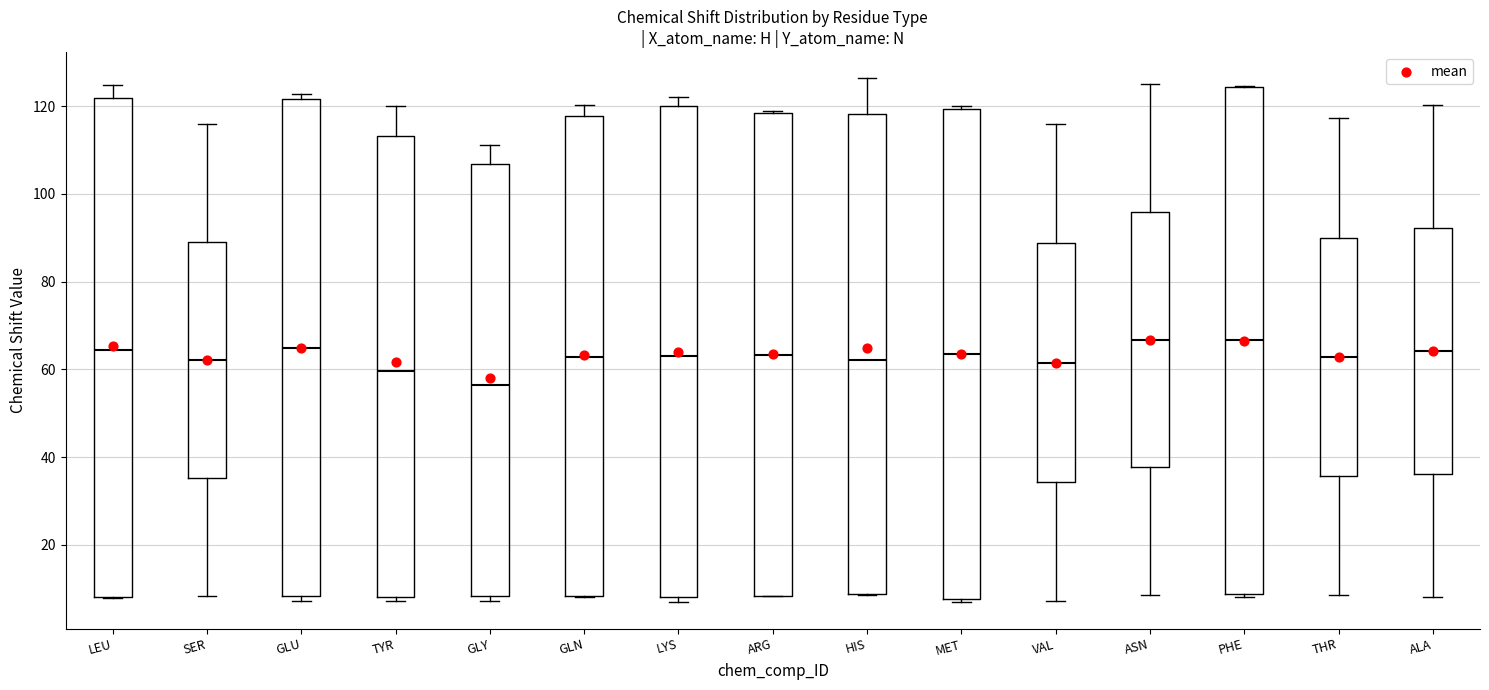

Reading left to right, read every box against the y-axis: the position of its median line, the range the box covers, and the ends of its whiskers. The values are not printed on the chart, so give them approximately, as read against the axis.

LEU: median 64, box 8 to 122, whiskers 8 to 124
SER: median 62, box 36 to 90, whiskers 8 to 116
GLU: median 64, box 8 to 122, whiskers 8 (just below the box's lower edge) to 122 (just above the box's upper edge)
TYR: median 60, box 8 to 114, whiskers 8 (just below the box's lower edge) to 120
GLY: median 56, box 8 to 106, whiskers 8 (just below the box's lower edge) to 112
GLN: median 62, box 8 to 118, whiskers 8 to 120
LYS: median 64, box 8 to 120, whiskers 8 (just below the box's lower edge) to 122
ARG: median 64, box 8 to 118, whiskers 8 to 118
HIS: median 62, box 8 to 118, whiskers 8 to 126
MET: median 64, box 8 to 120, whiskers 6 to 120 (just above the box's upper edge)
VAL: median 62, box 34 to 88, whiskers 8 to 116
ASN: median 66, box 38 to 96, whiskers 8 to 126
PHE: median 66, box 8 to 124, whiskers 8 to 124
THR: median 62, box 36 to 90, whiskers 8 to 118
ALA: median 64, box 36 to 92, whiskers 8 to 120